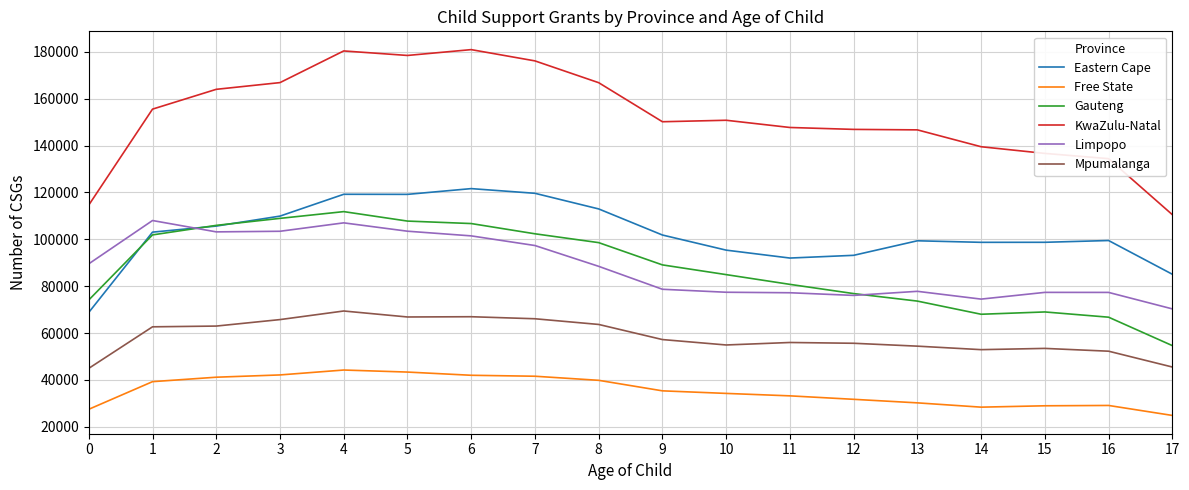

What is the approximate value of Eastern Cape at 4?

119203